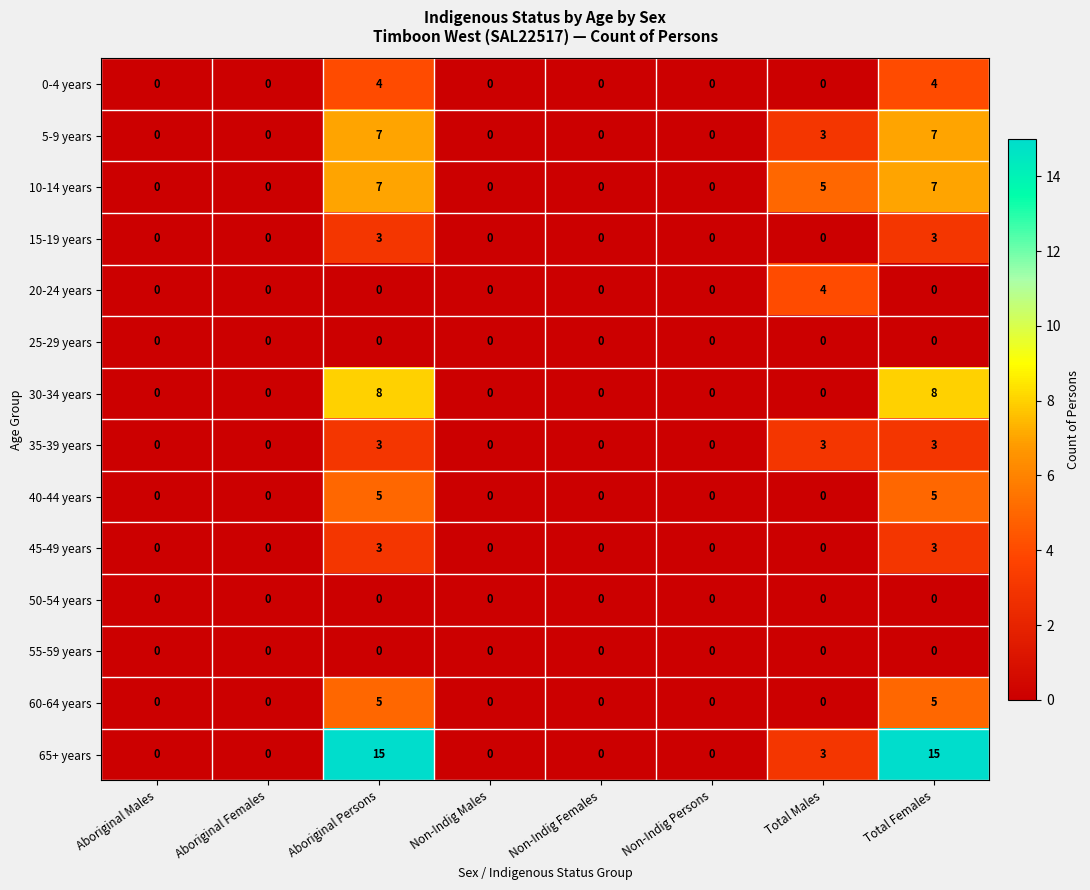

Between Non-Indig Females and Total Males, which series saw the biggest shift?

10-14 years